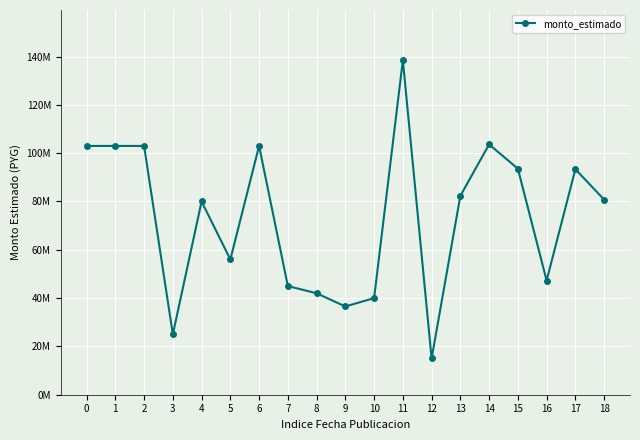

Is this an area chart (filled region under the line)?

No